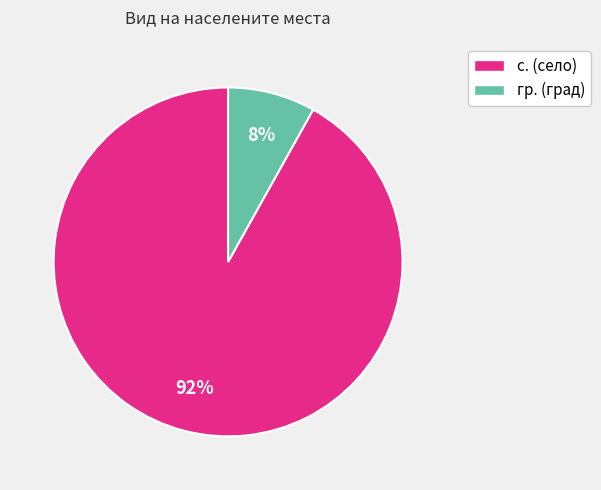

What is the largest slice in the pie chart?

с.